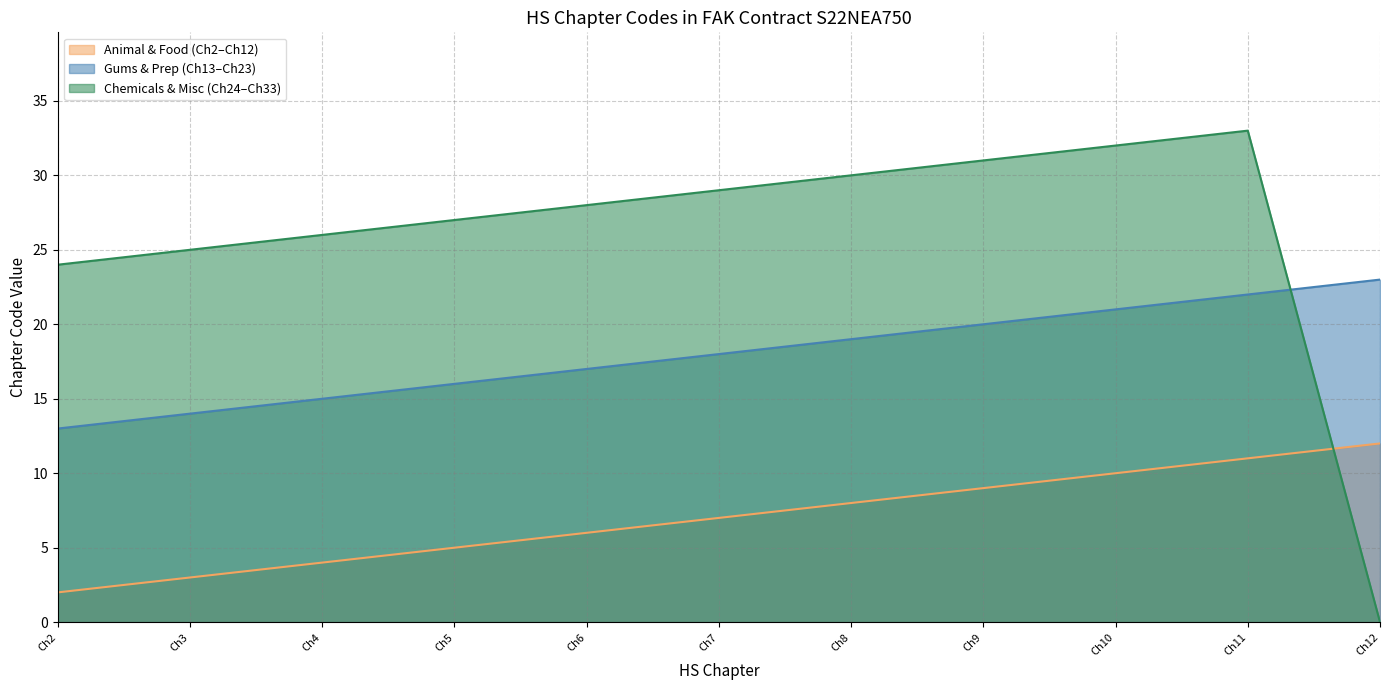

True or false: Gums & Prep (Ch13–Ch23) and Animal & Food (Ch2–Ch12) intersect in this chart.

False